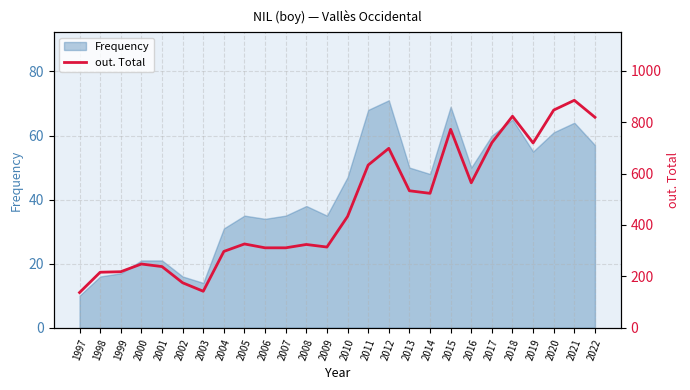

How many data points are less than 433?

13